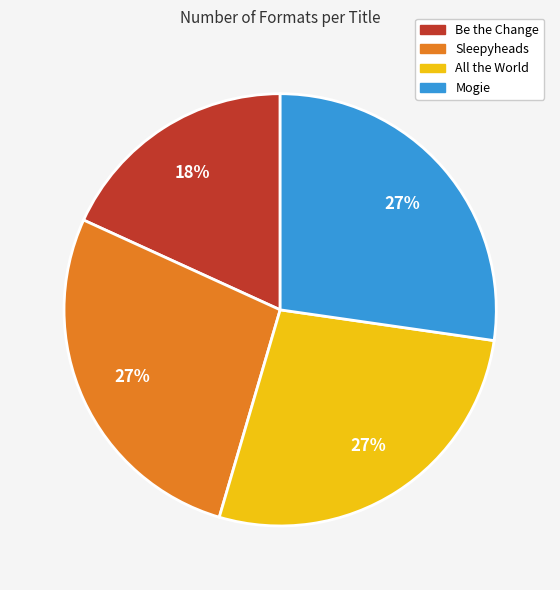

To the nearest percent, what is the difference between the largest and smallest slice percentages?

9%